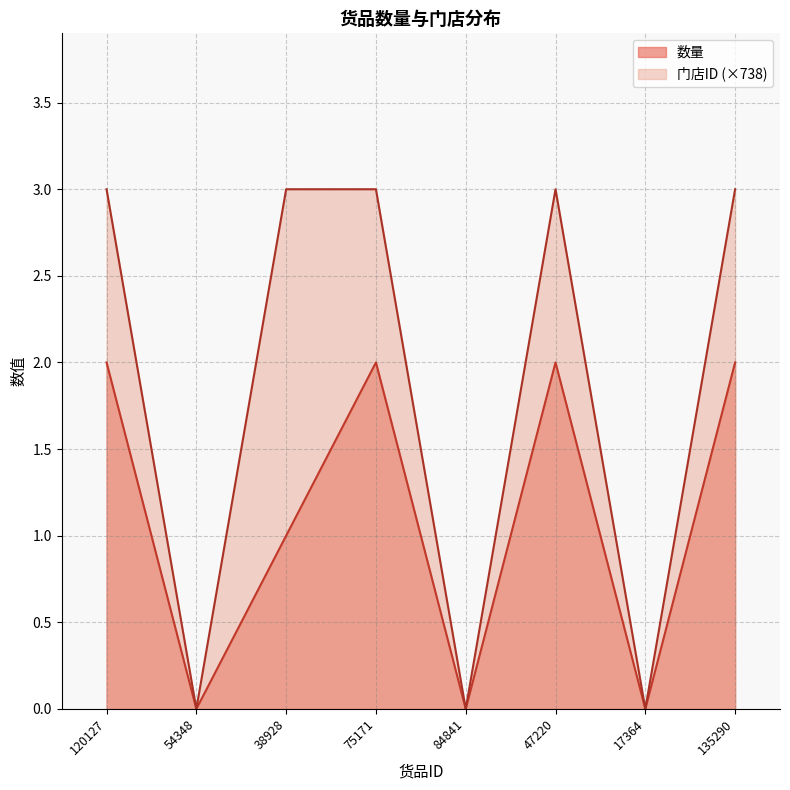

At how many categories does at least one series exceed 1?

5